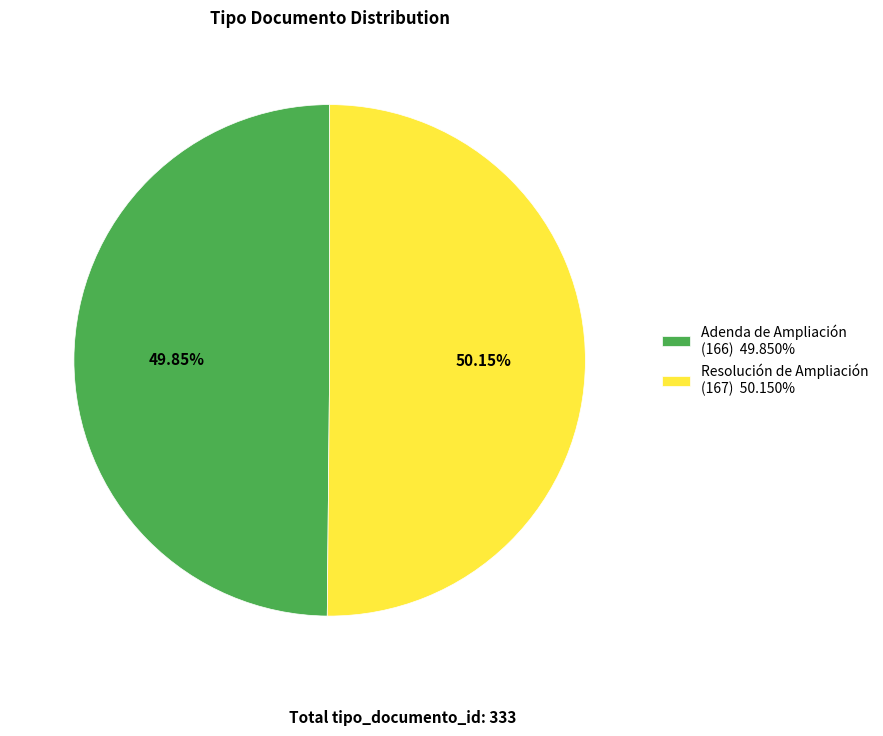

How many segments does this pie chart have?

2